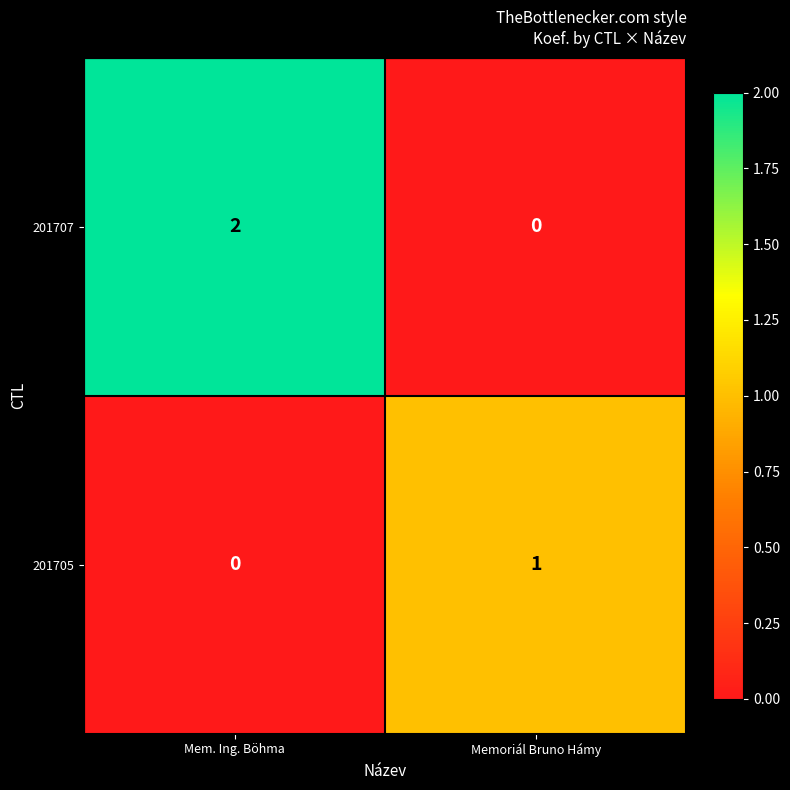

Which series changed the most between Mem. Ing. Böhma and Memoriál Bruno Hámy?

201707